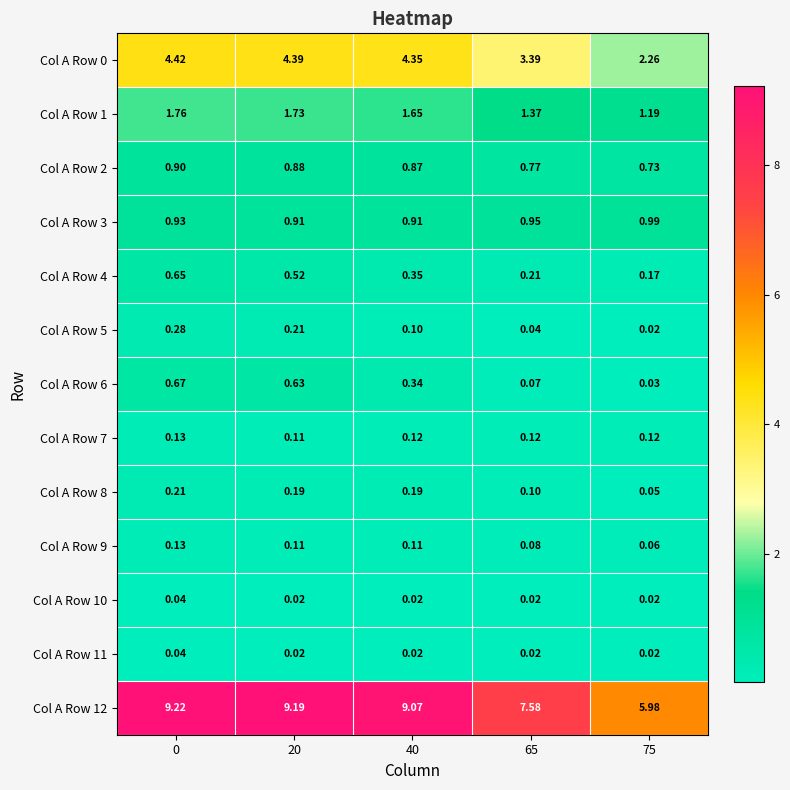

How many categories are shown in the chart?

5